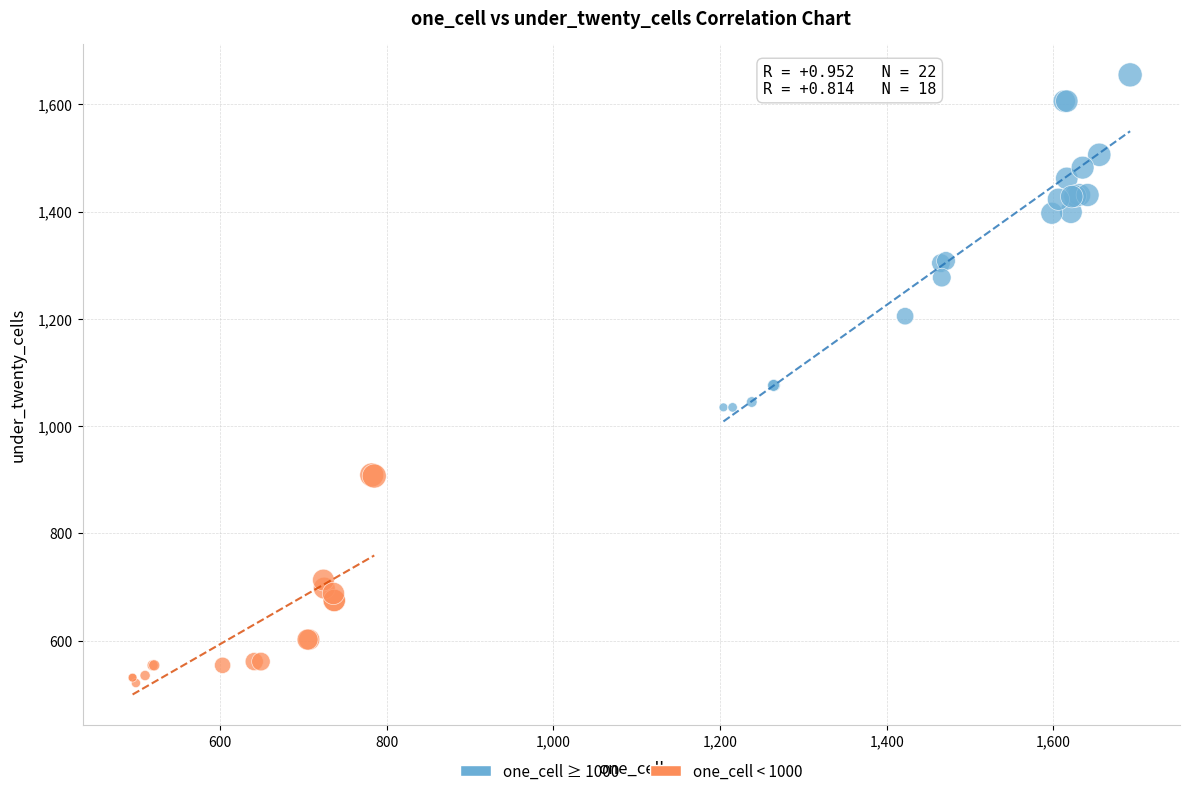

Which series reaches the minimum Y coordinate?

one_cell < 1000